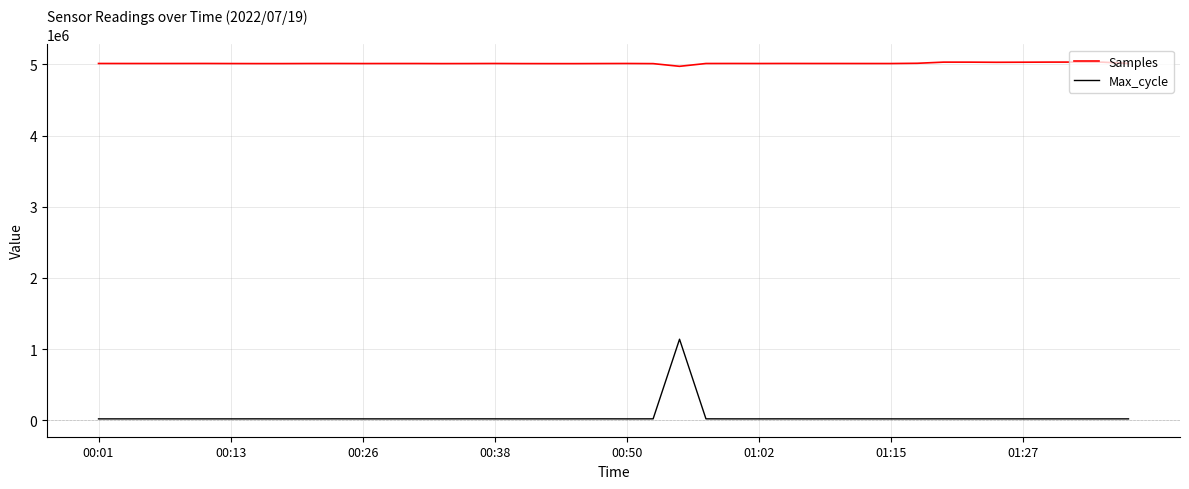

Which series has the largest range (max minus min)?

Max_cycle